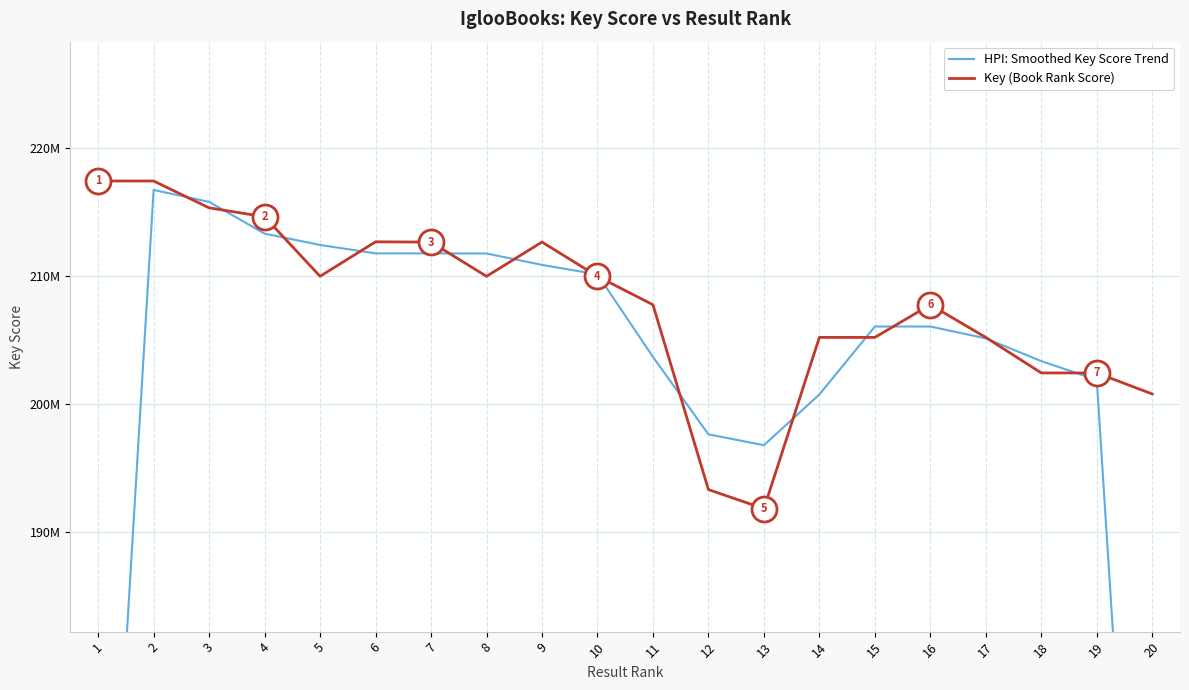

The value of Key (Book Rank Score) at 15 is 205194808.0. True or false?

True